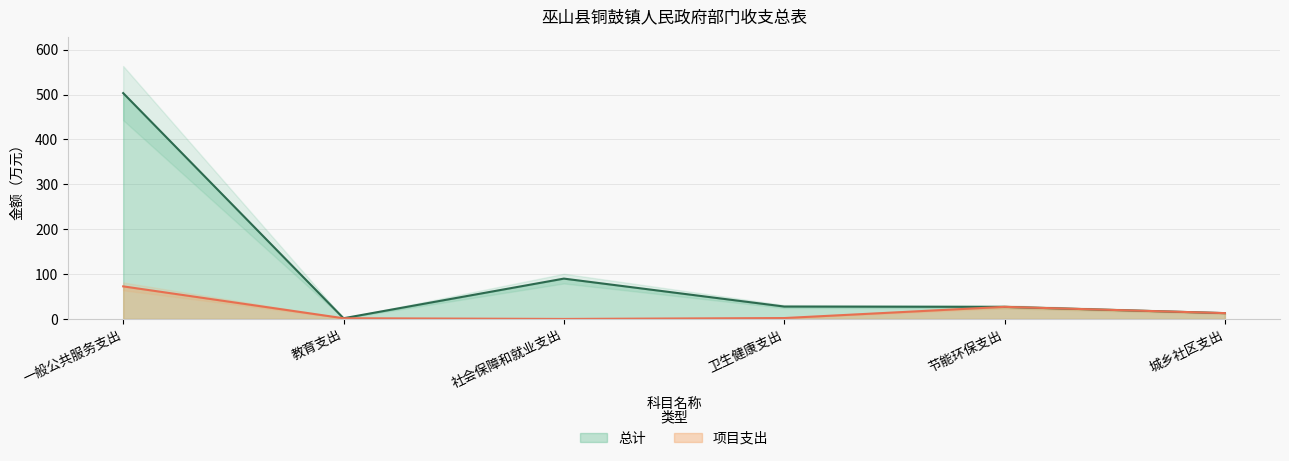

What position from the right is 城乡社区支出?

1